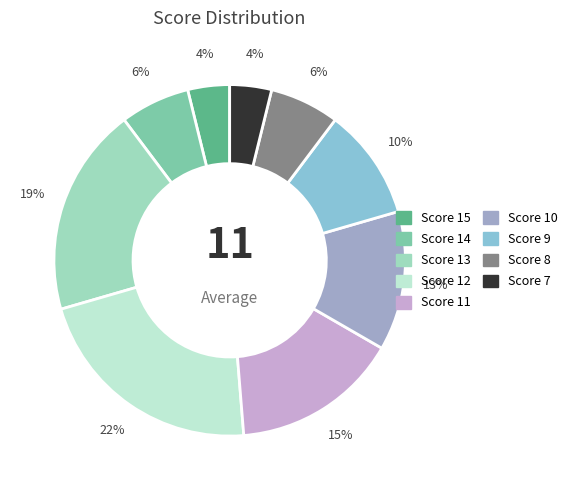

To the nearest percent, what is the average slice percentage?

11%